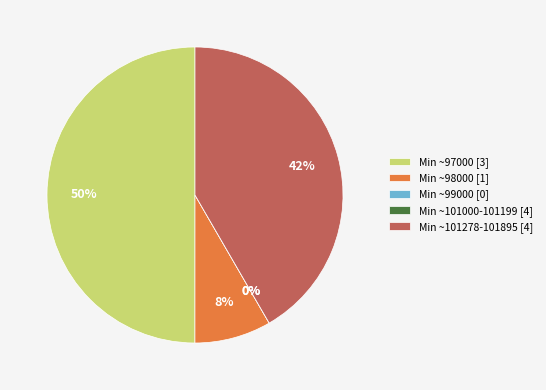

Does 28/96809 represent more than half of the total?

No